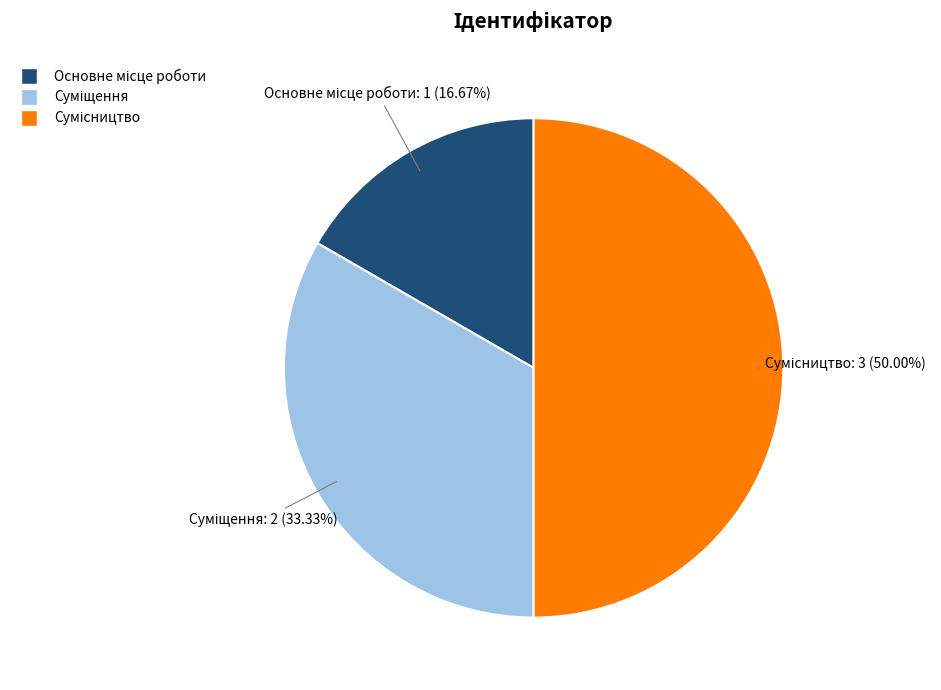

Rank the categories by value from lowest to highest.

Основне місце роботи, Суміщення, Сумісництво